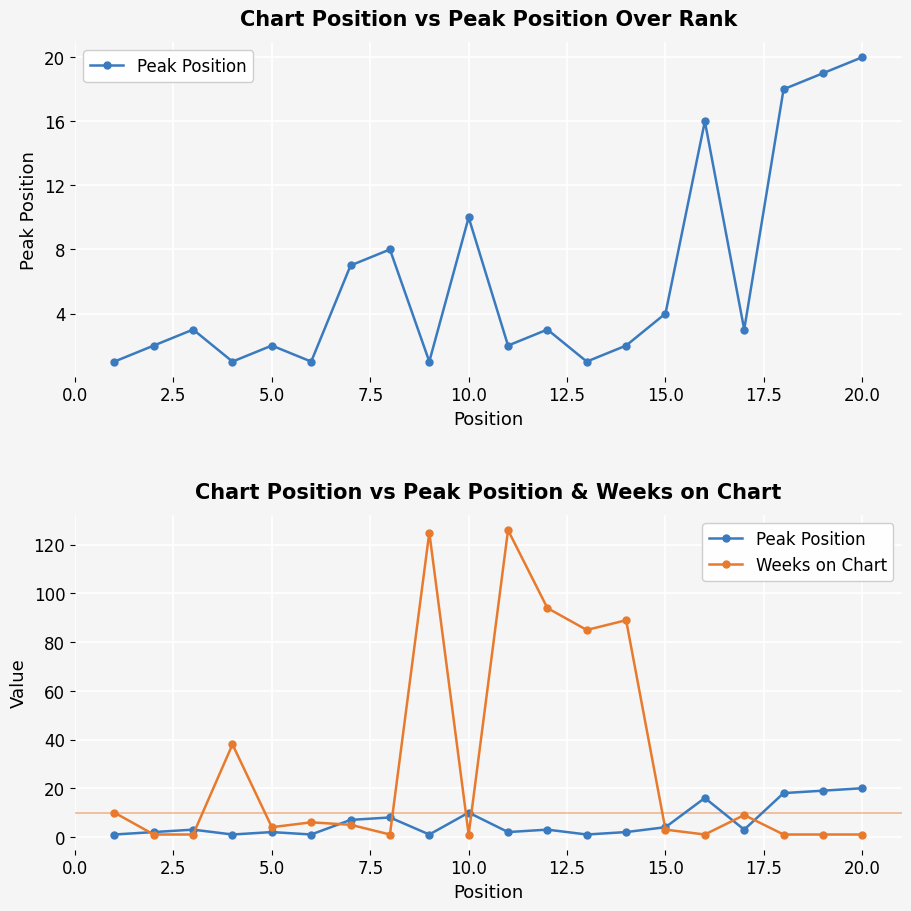

Reading left to right, what are all the values shown in this chart?

Peak Position: 1	2	3	1	2	1	7	8	1	10	2	3	1	2	4	16	3	18	19	20
Weeks on Chart: 10	1	1	38	4	6	5	1	125	1	126	94	85	89	3	1	9	1	1	1